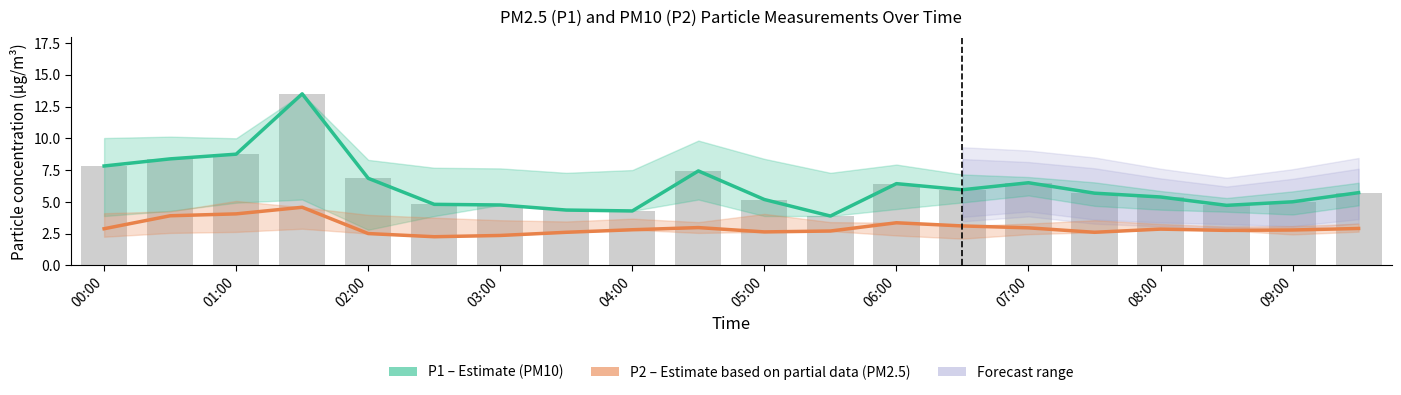

What is the value of the P2 (PM2.5 estimate) bar at the 19th from the left?

2.8